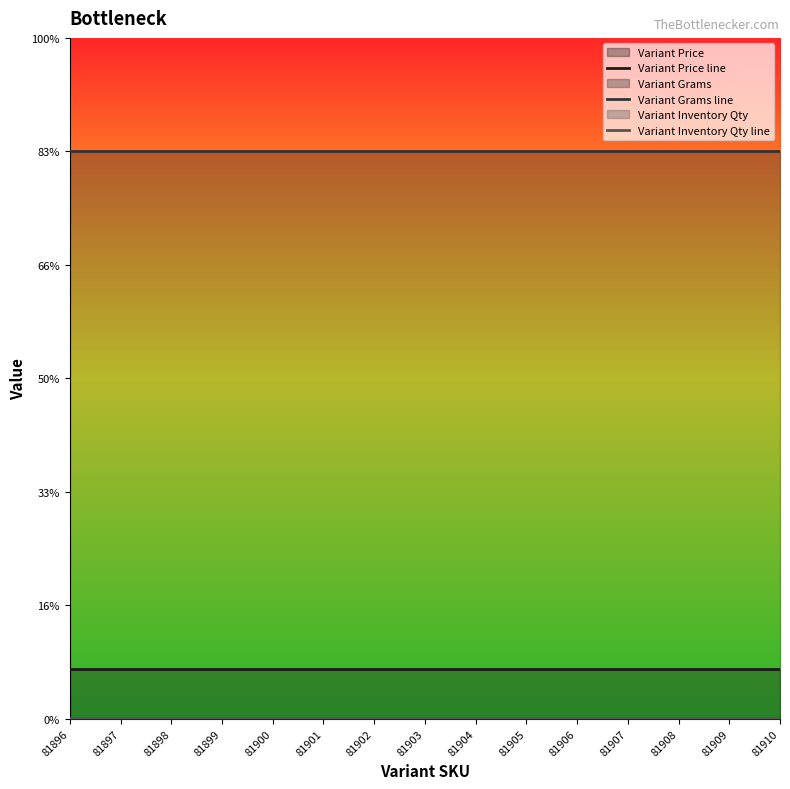

Count the number of data series in this chart.

3